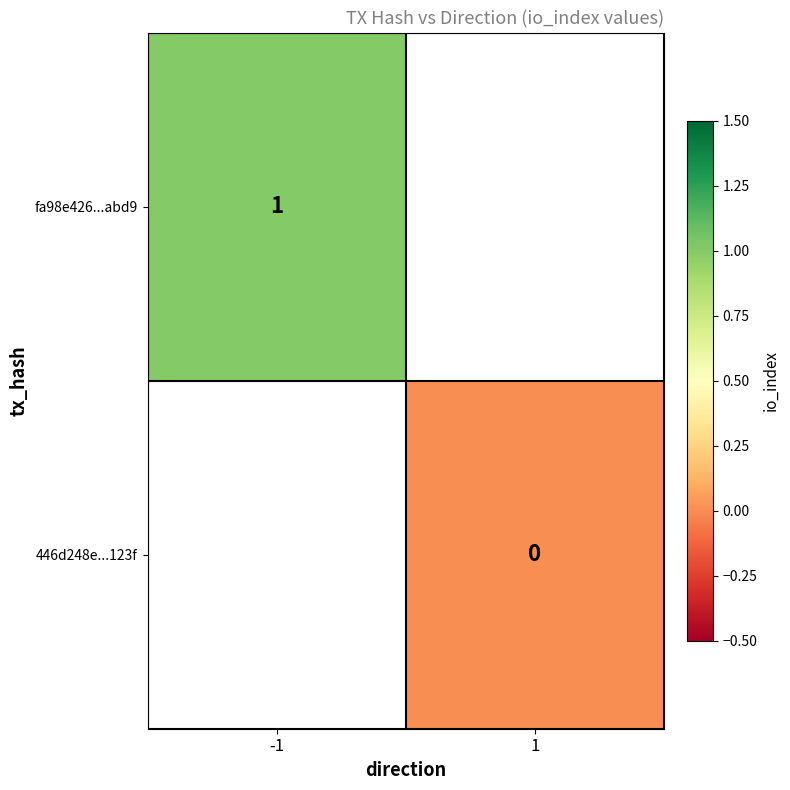

Count the number of categories in the chart.

2